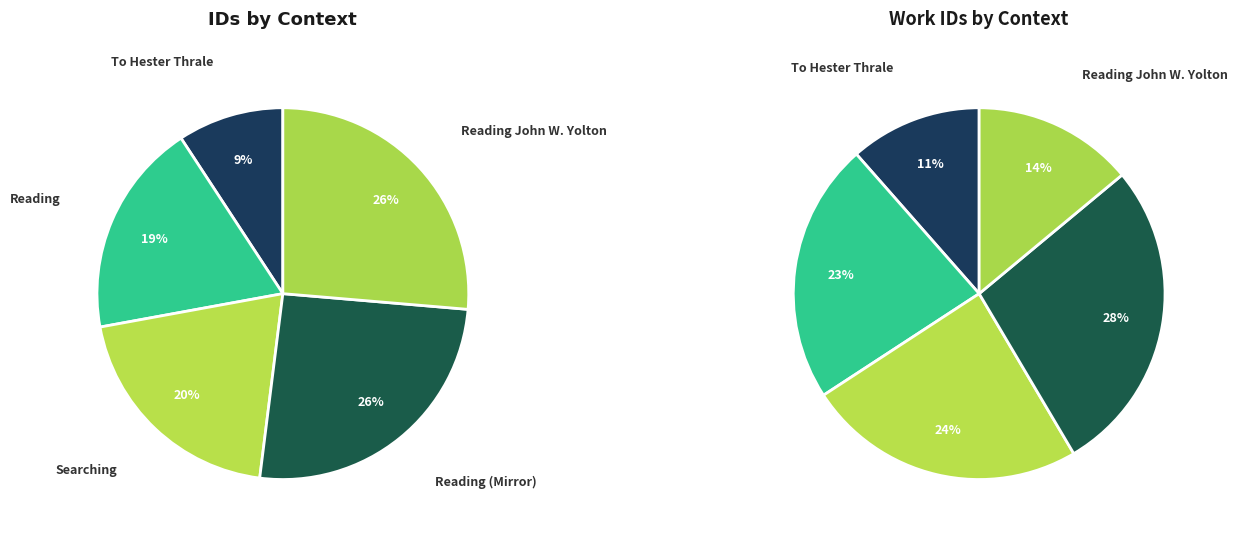

Count the number of slices in the pie.

5